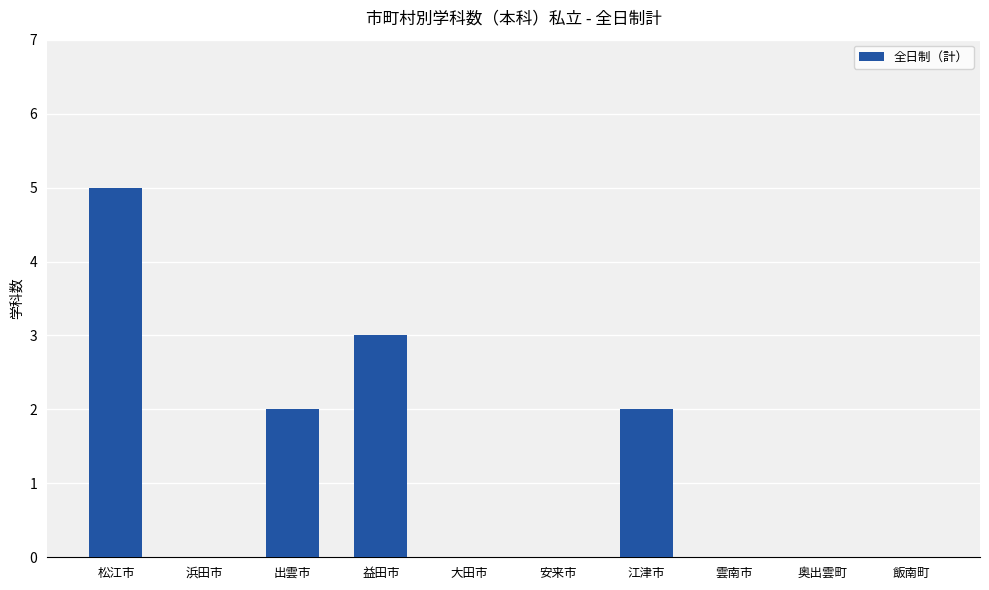

What is the change in value from 松江市 to 江津市?

-3